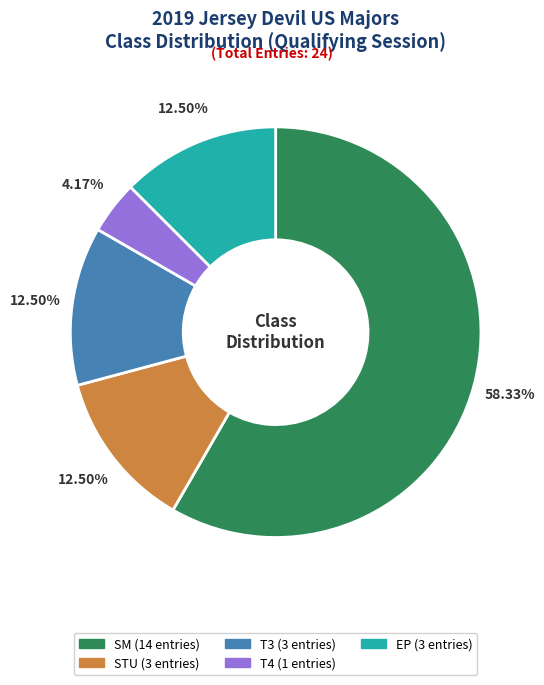

Is there a majority slice in this chart?

Yes